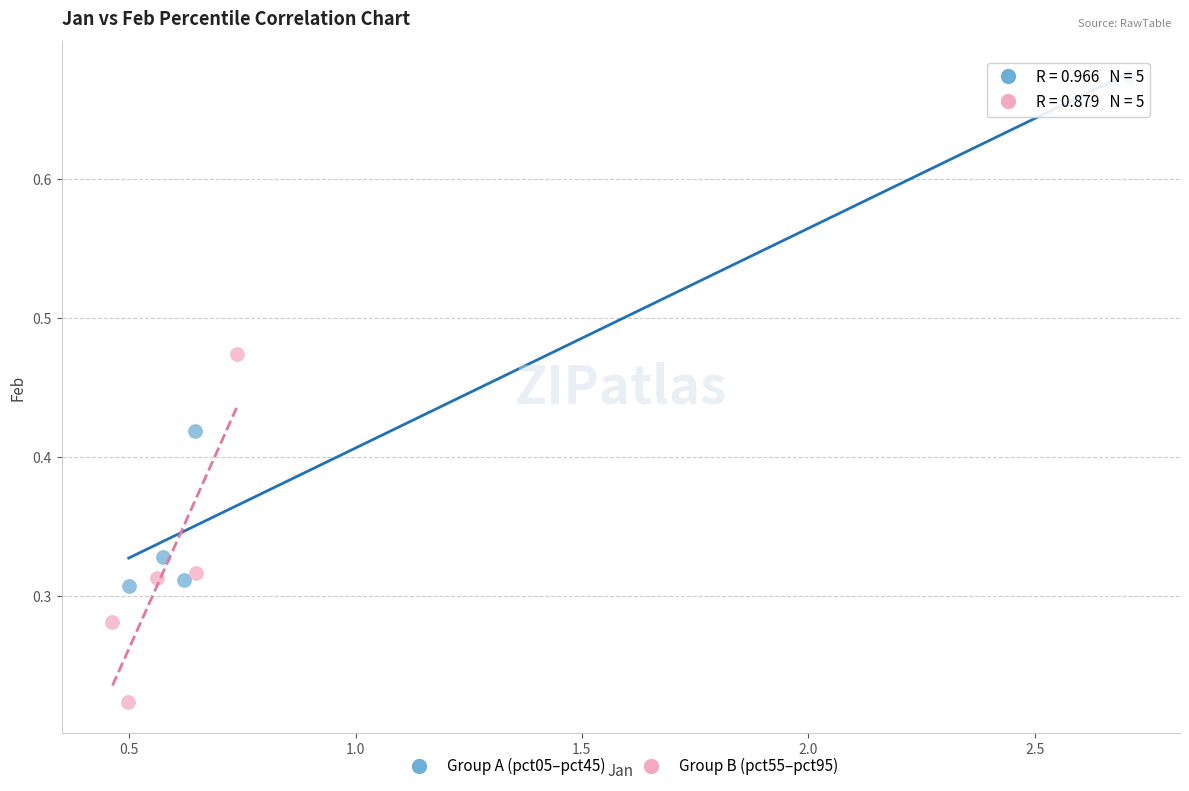

What are all the series names shown in the legend?

Group A (pct05–pct45), Group B (pct55–pct95)